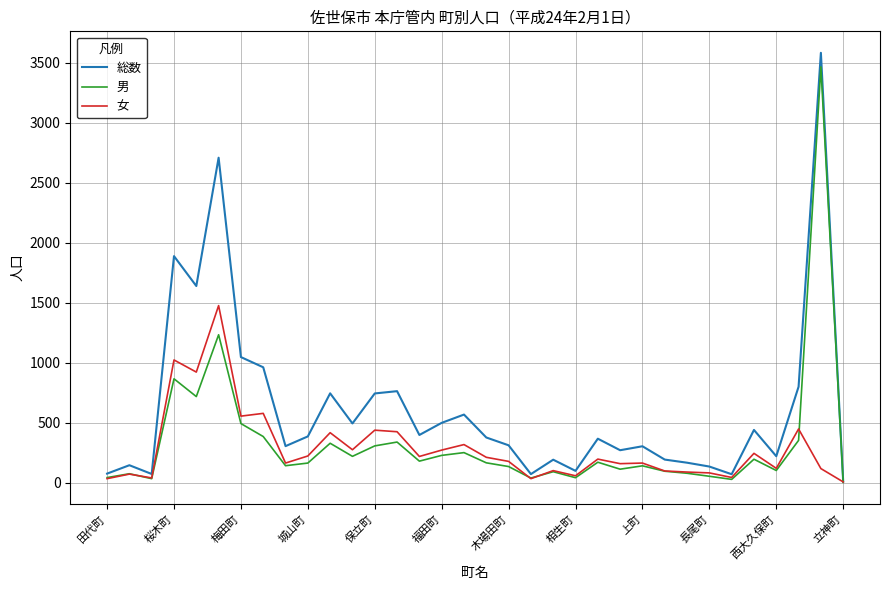

Which series has the largest total across all categories?

総数